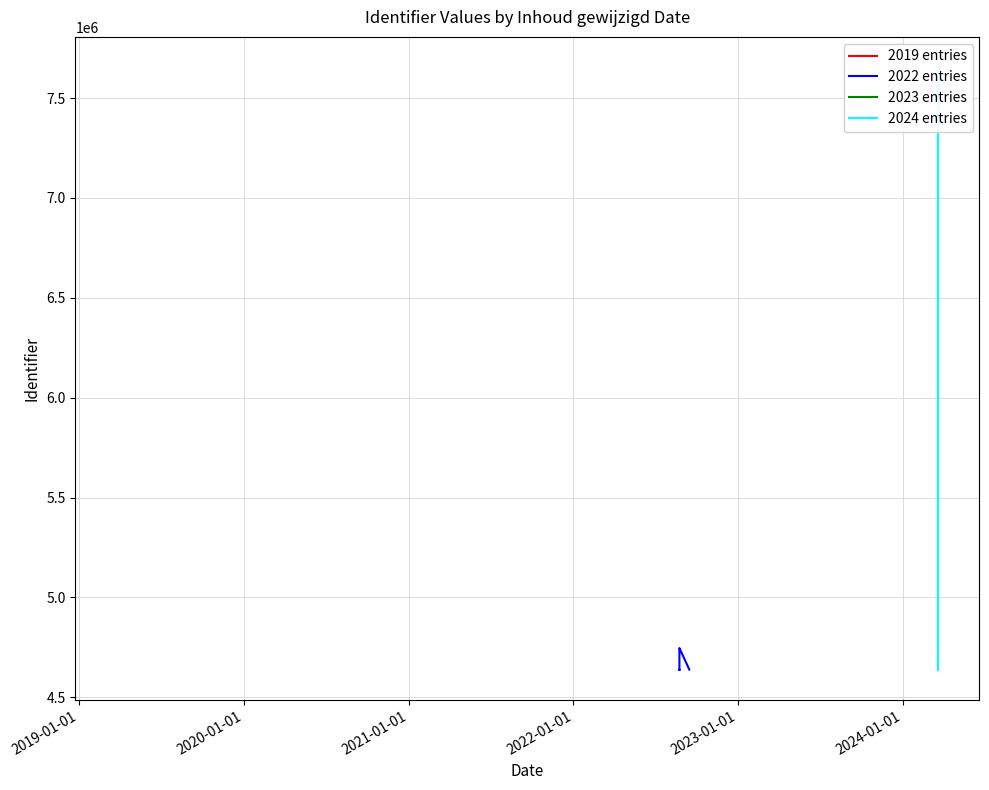

Approximately how many times larger is the value at 2022-08-24 compared to 2023-08-15?

1.0